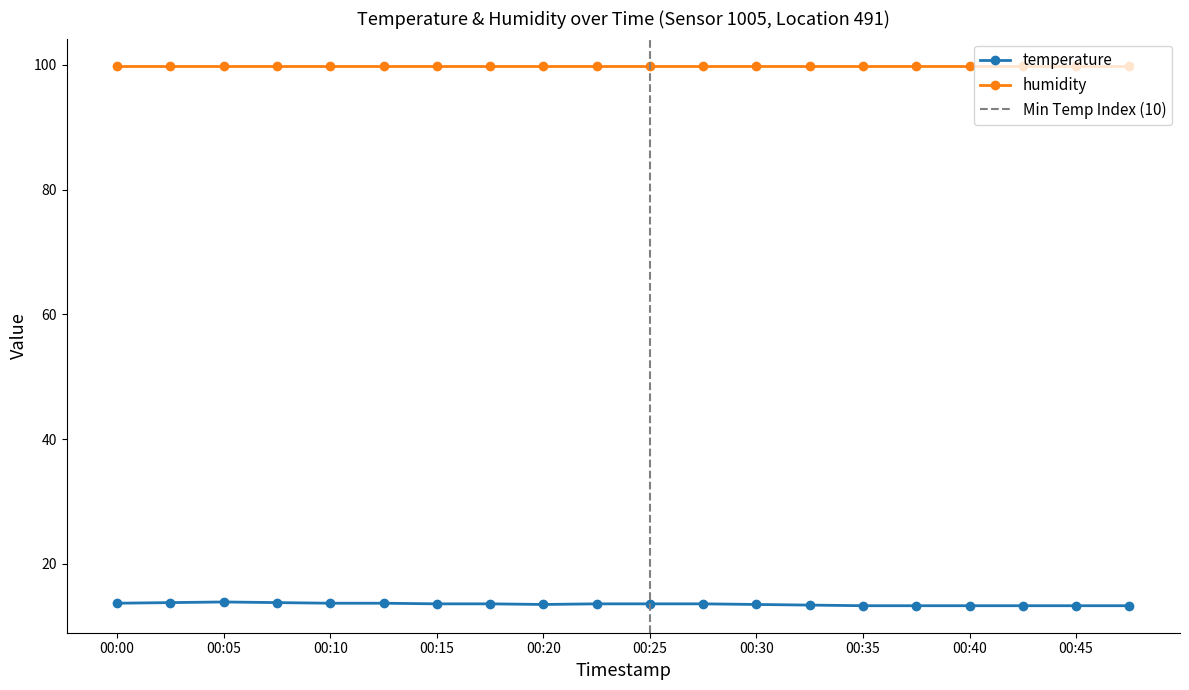

What is the difference between the second highest and minimum values?

0.5